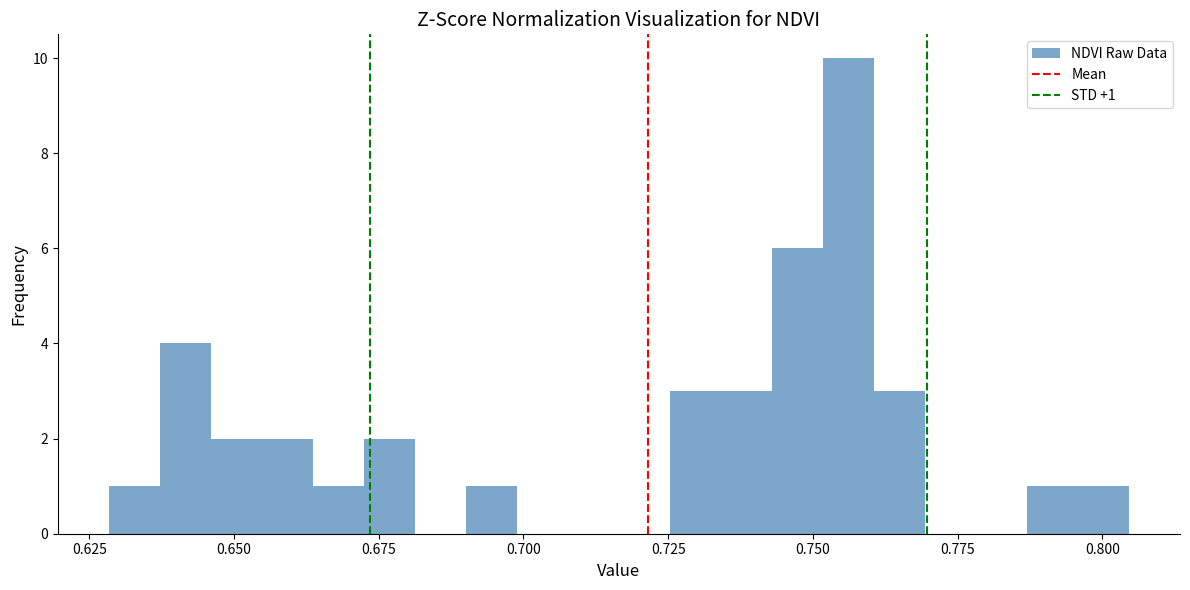

Read against the x-axis, roughly where is the centre of the tallest bar?

0.755